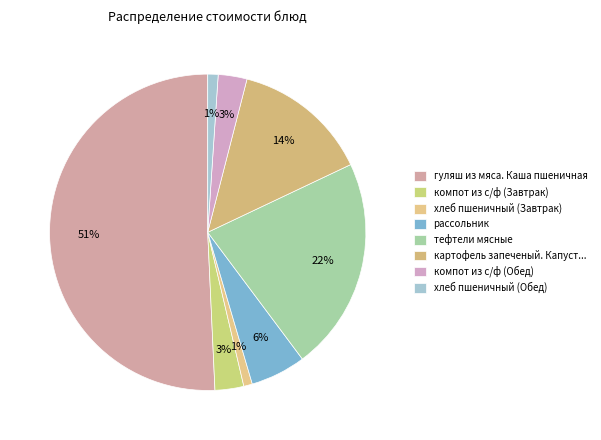

To the nearest percent, what is the difference between the рассольник and хлеб пшеничный (Завтрак) slice percentages?

5%